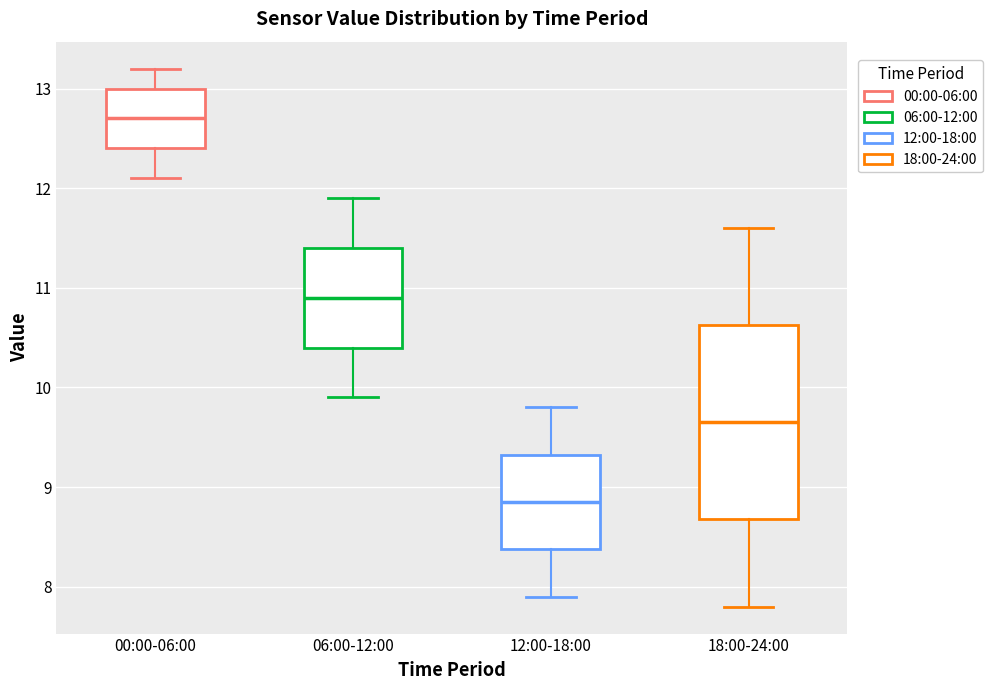

Reading left to right, read every box against the y-axis: the position of its median line, the range the box covers, and the ends of its whiskers. The values are not printed on the chart, so give them approximately, as read against the axis.

00:00-06:00: median 12.7, box 12.4 to 13.0, whiskers 12.1 to 13.2
06:00-12:00: median 10.9, box 10.4 to 11.4, whiskers 9.9 to 11.9
12:00-18:00: median 8.9, box 8.4 to 9.3, whiskers 7.9 to 9.8
18:00-24:00: median 9.7, box 8.7 to 10.6, whiskers 7.8 to 11.6